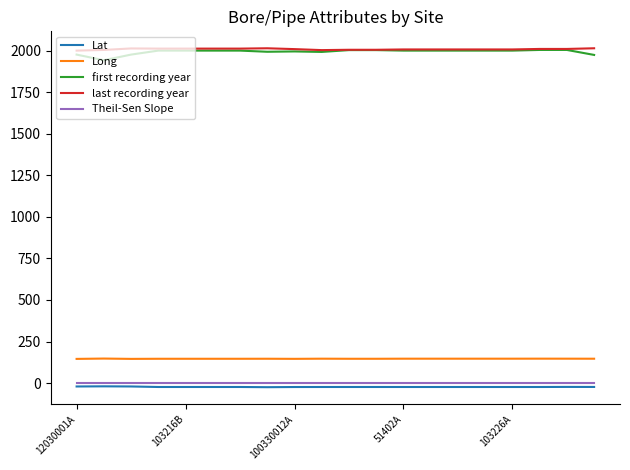

What is the highest value of the last recording year series?

2014.0